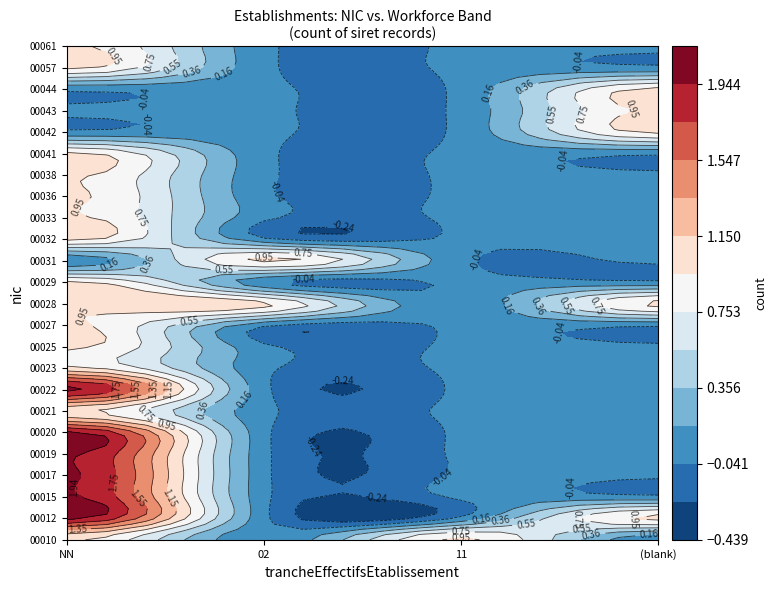

What is the maximum value for 00029?

1